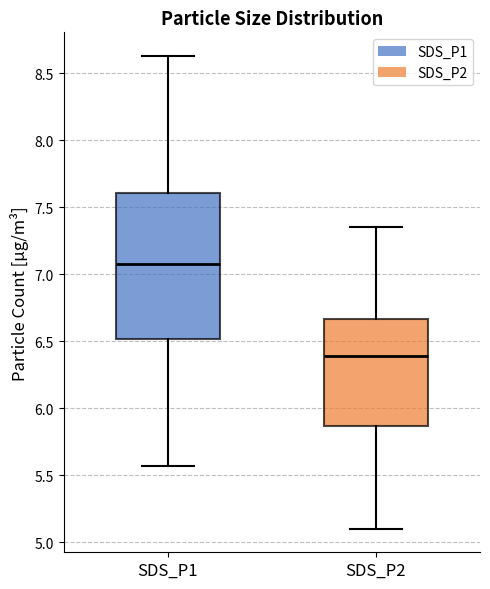

Which box is the tallest, from its lower edge to its upper edge?

SDS_P1